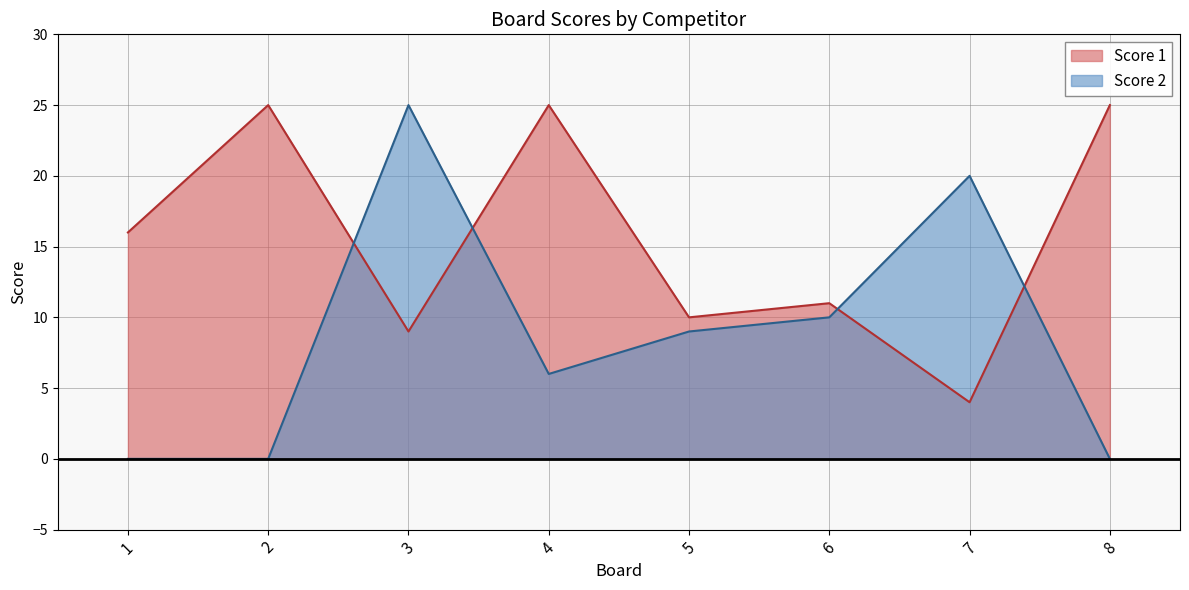

At which category is the sum across all series the highest?

3